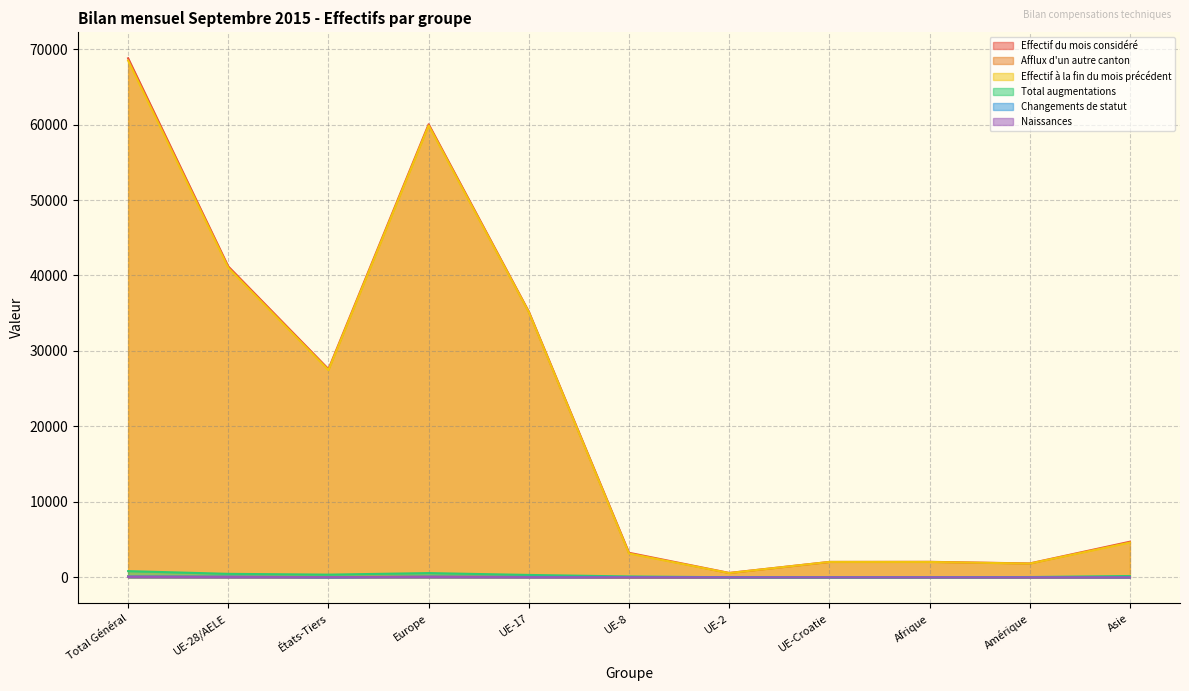

At which label does Afflux d'un autre canton first exceed 18?

Total Général